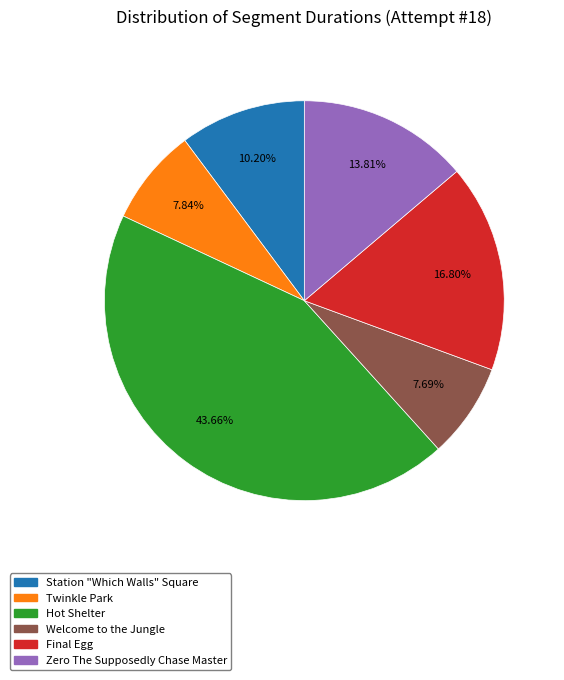

Is there any slice that represents more than half of the pie?

No